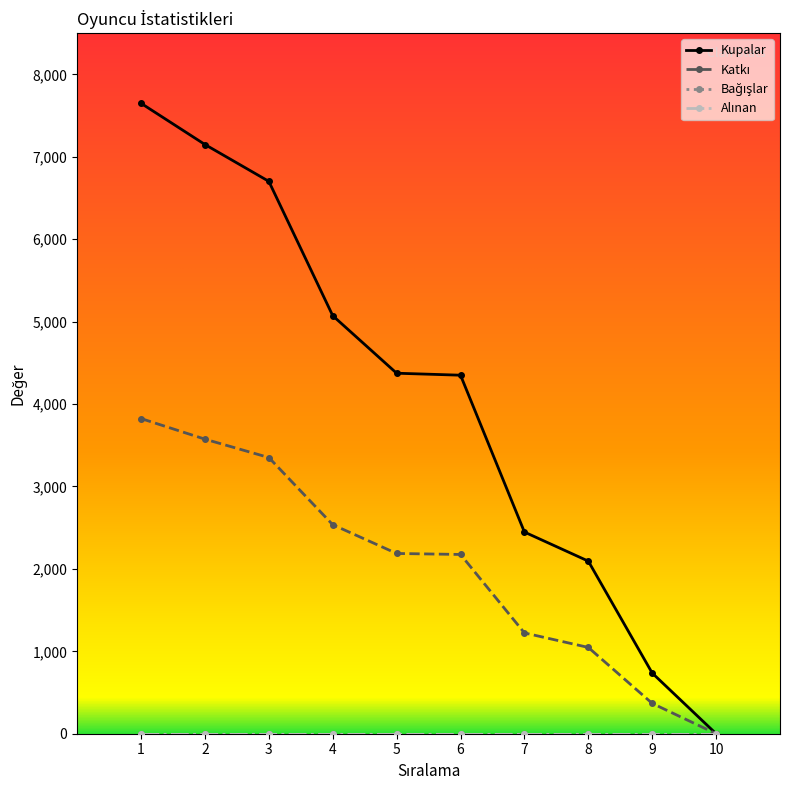

What is the average value of the Katkı series?

2028